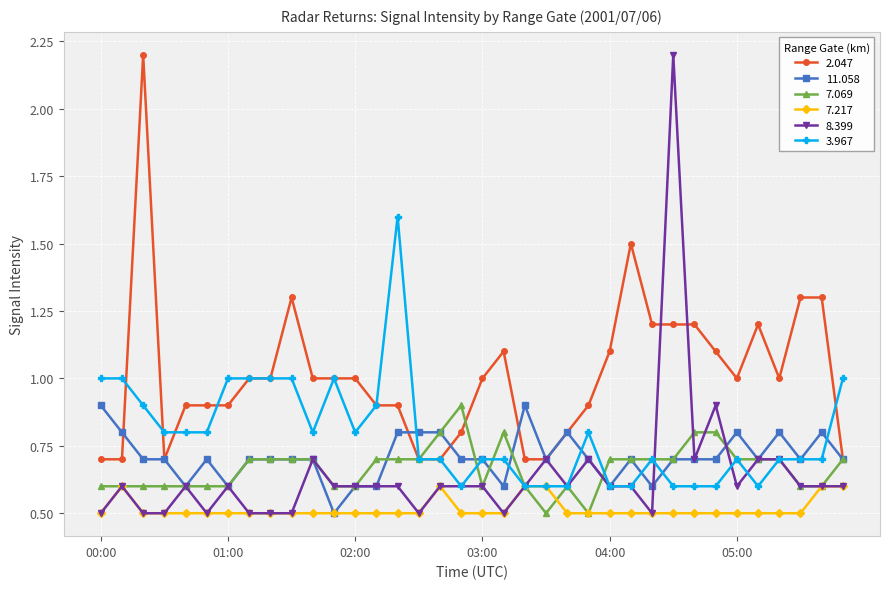

What is the minimum value shown in the chart?

0.5